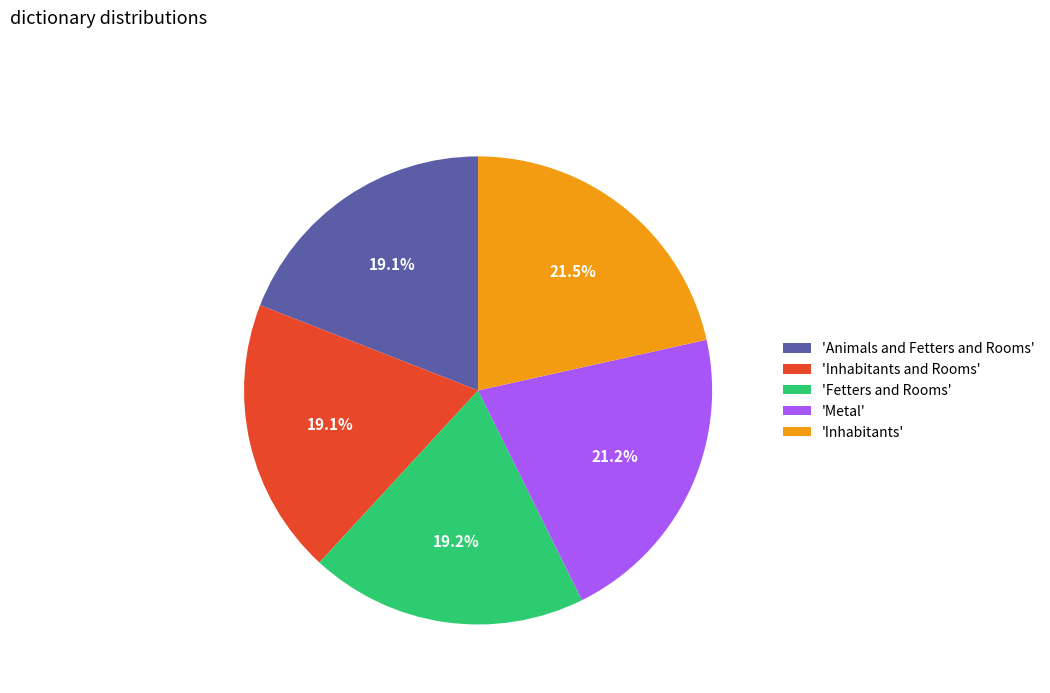

To the nearest percent, what is the difference between the largest and smallest slice percentages?

2%